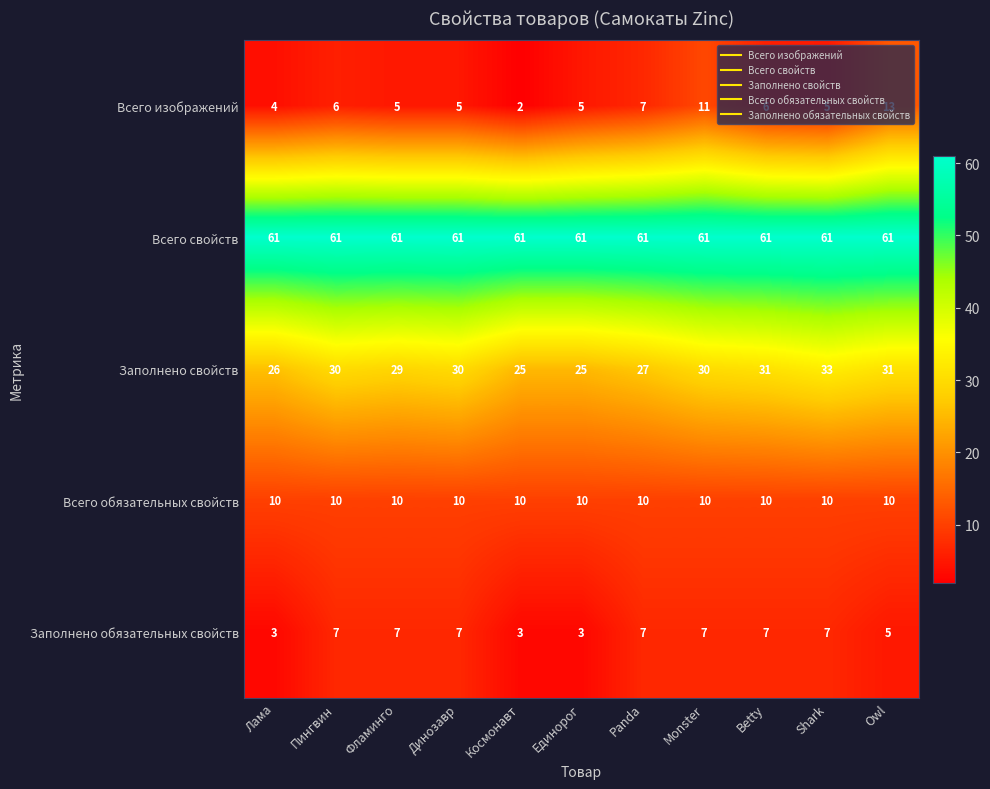

Which series has the widest spread of values?

Всего изображений